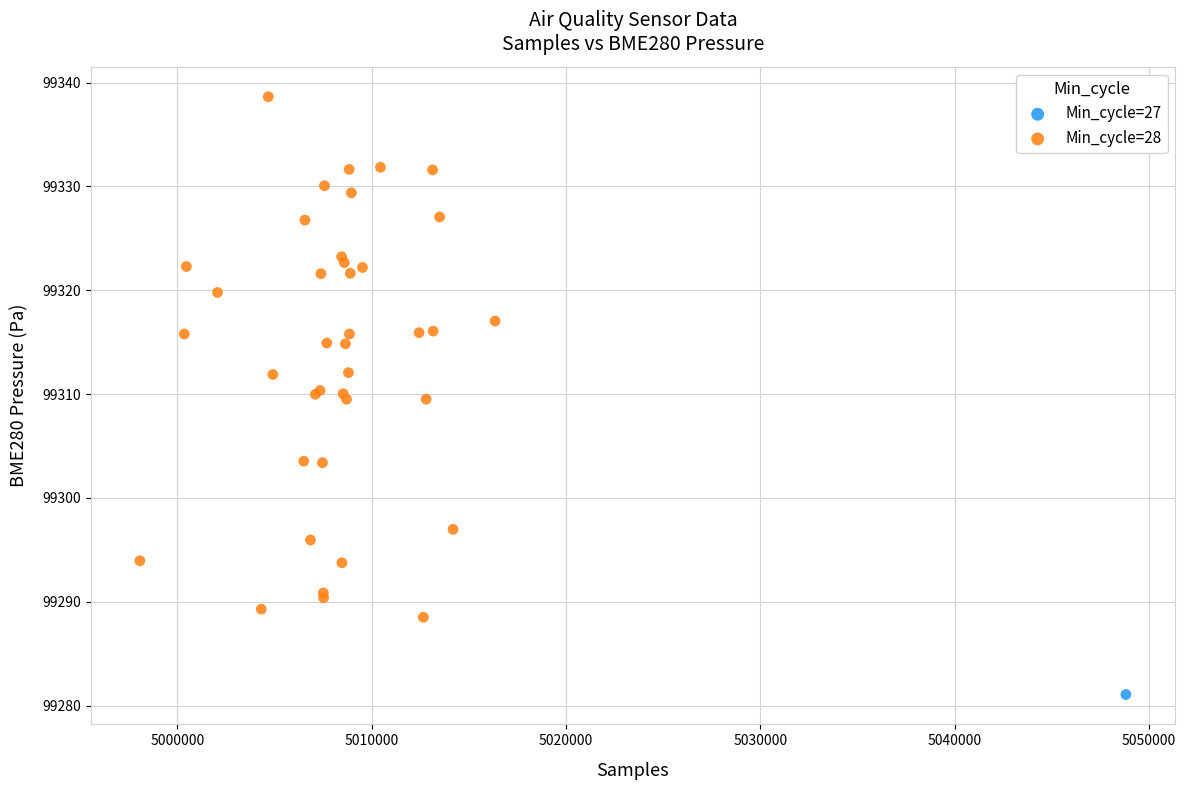

What are all the series names shown in the legend?

Min_cycle=27, Min_cycle=28